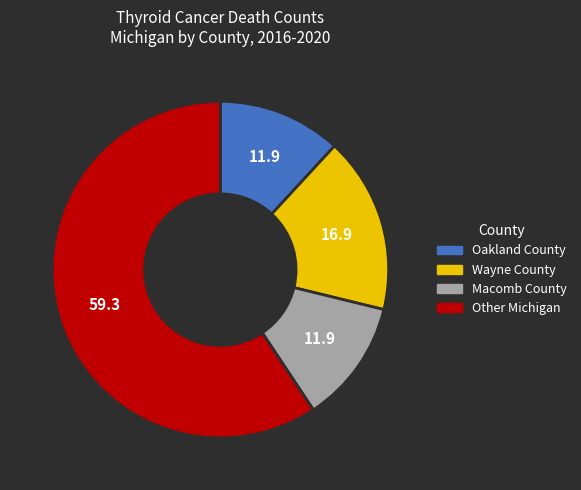

Which has a higher value, Other Michigan or Macomb County?

Other Michigan